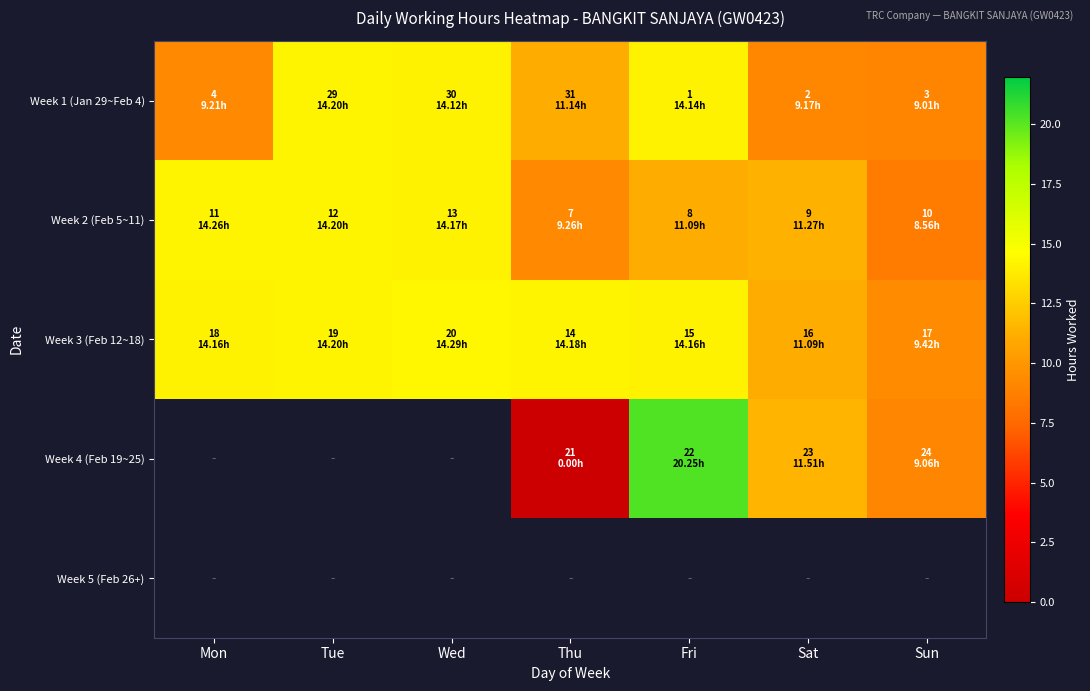

Count the Week 4 (Feb 19~25) values in the range 11 to 12.

1